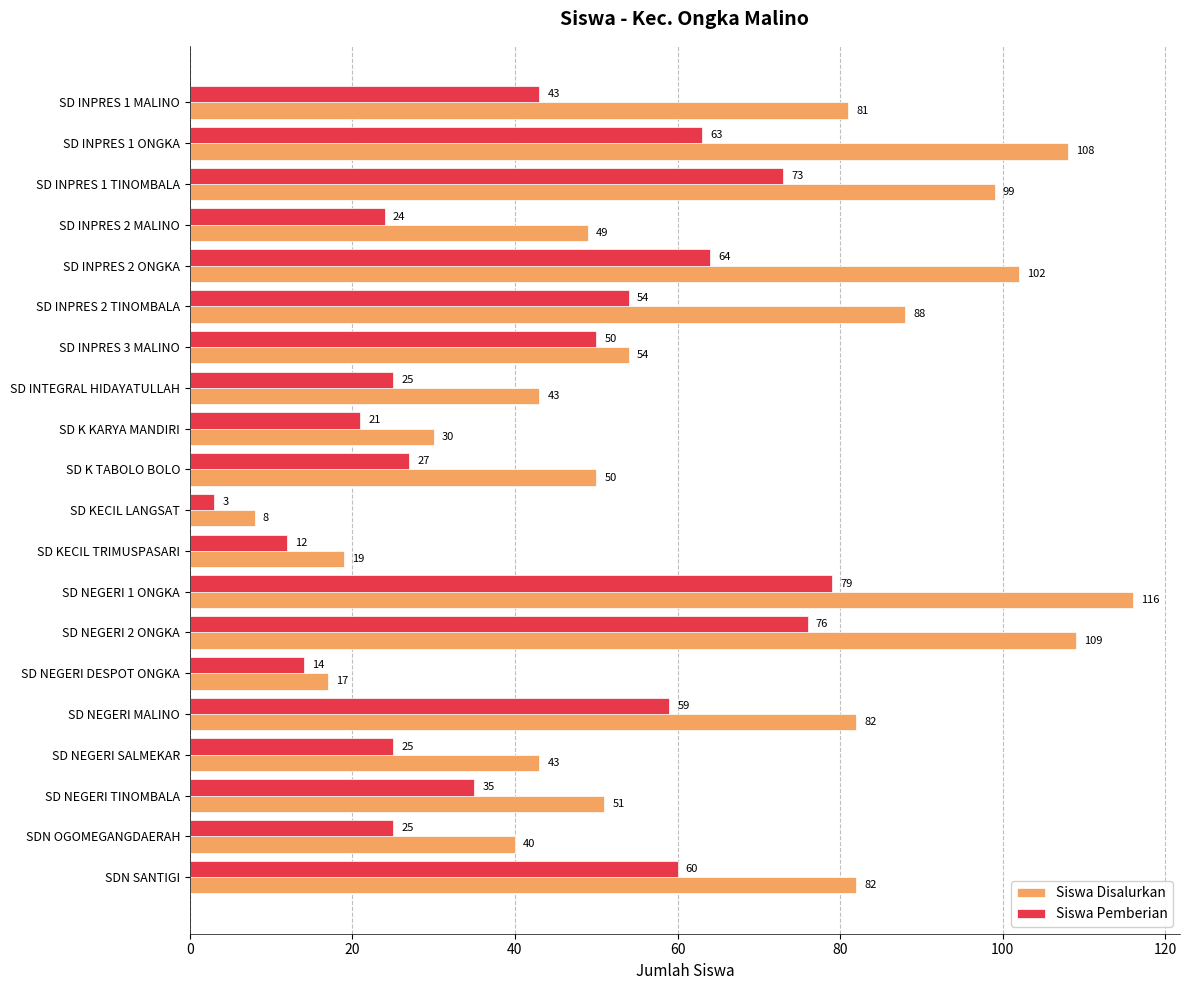

What is the sum of all Siswa Pemberian values?

832